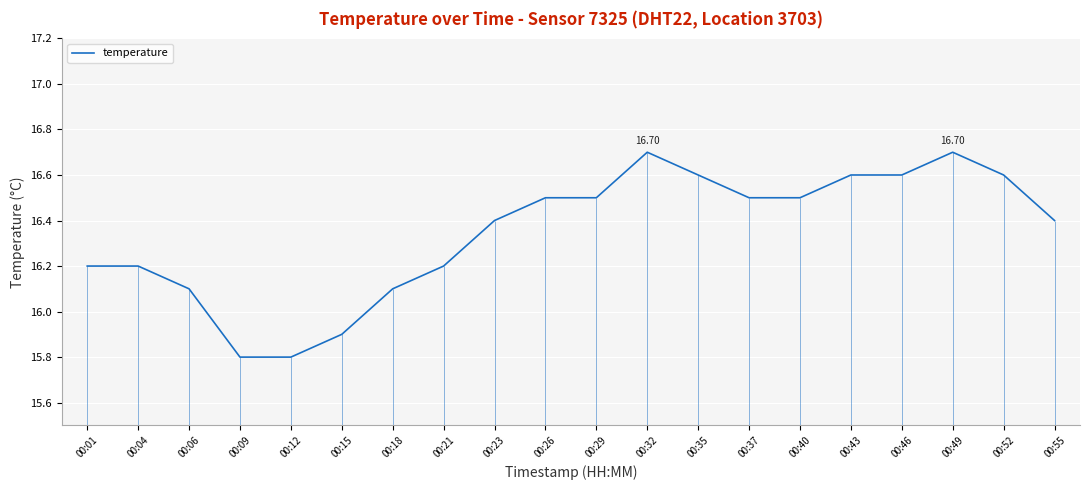

Is this an area chart (filled region under the line)?

No